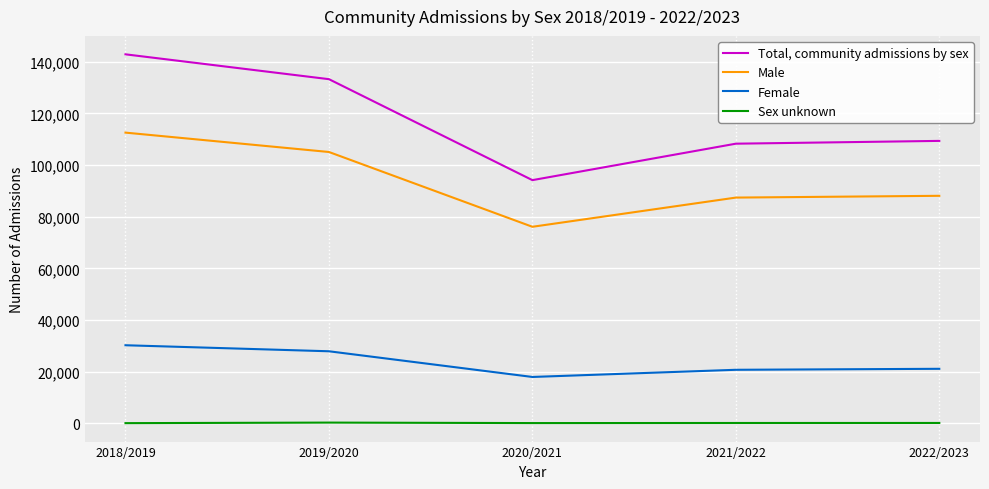

Does the chart display data point markers on the line(s)?

No